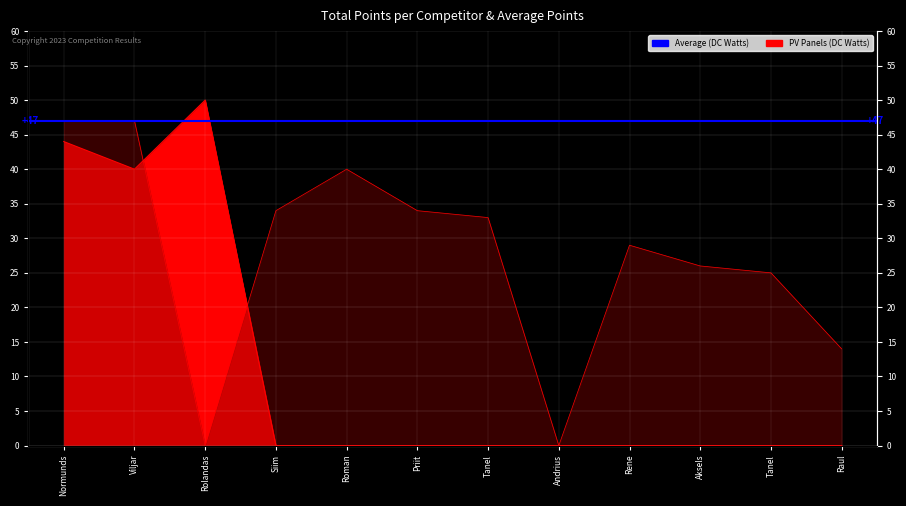

What is the maximum value for PV Panels (DC Watts)?

50